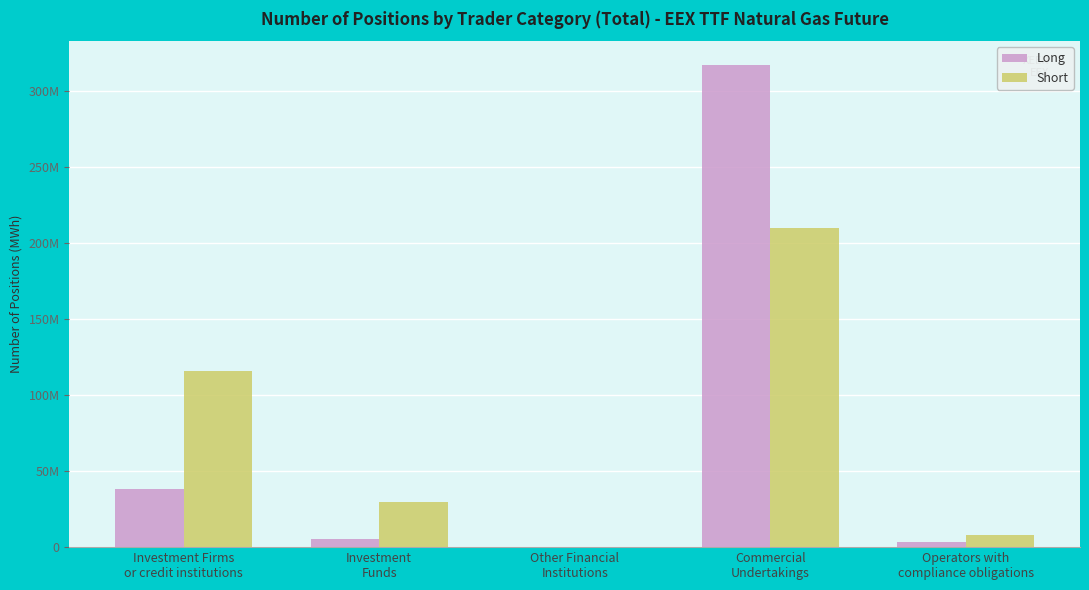

Rank the series at Commercial
Undertakings from highest to lowest value.

Long, Short